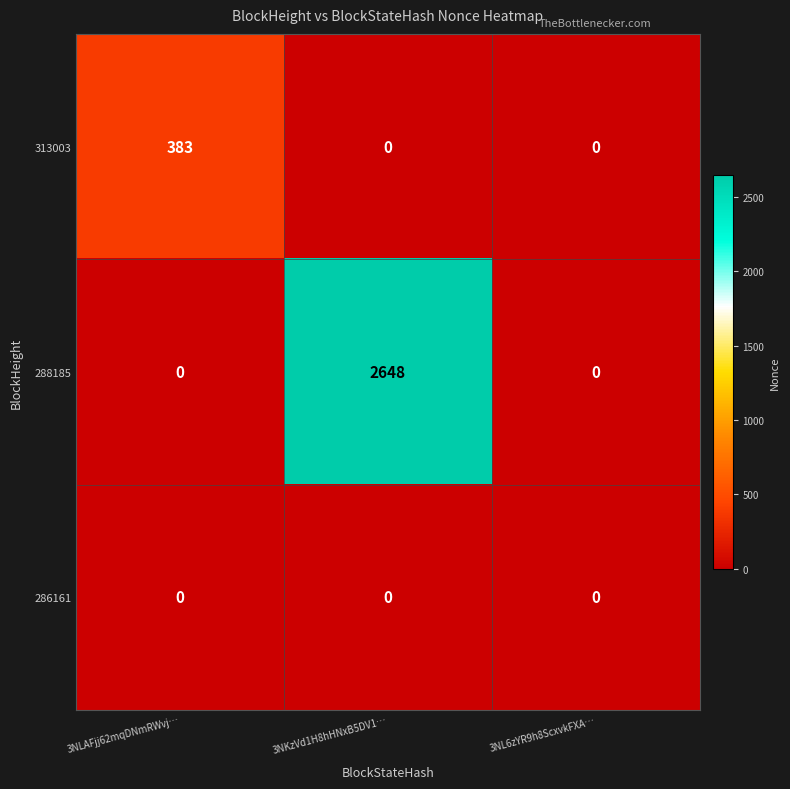

What is the total value across all series at 3NKzVd1H8hHNxB5DV1…?

2648